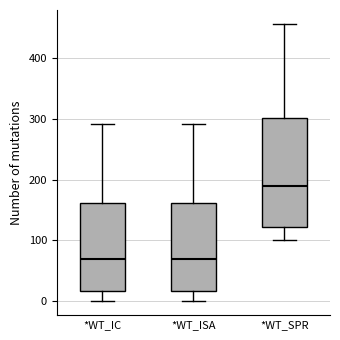

Which box has the highest median line?

*WT_SPR